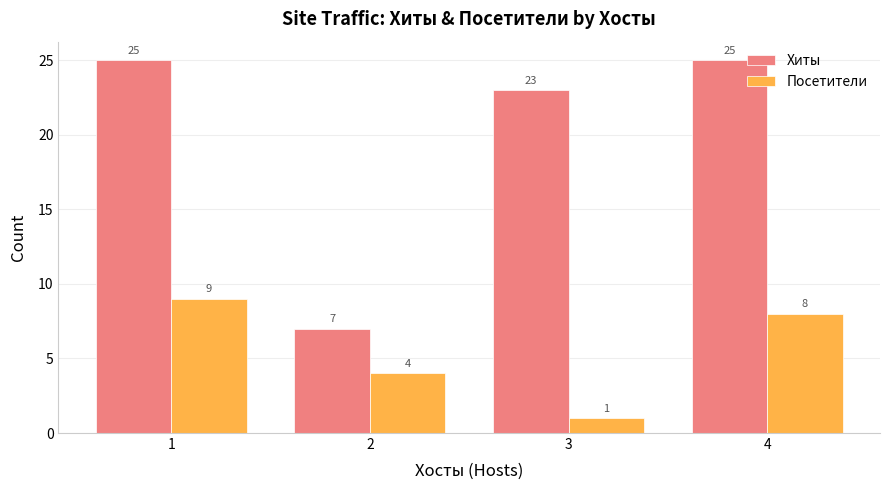

What is the maximum value for Посетители?

9